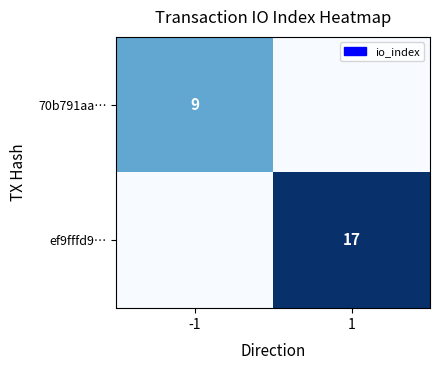

Is it true that ef9fffd9… equals 17 at 1?

True